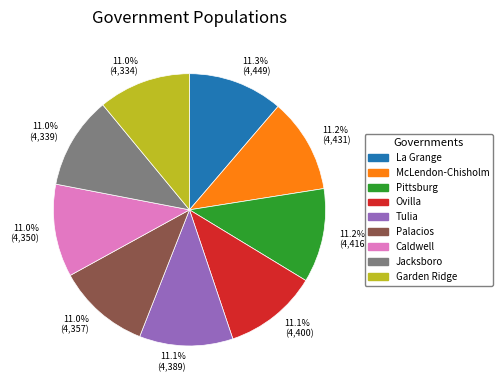

How many slices are in this pie chart?

9